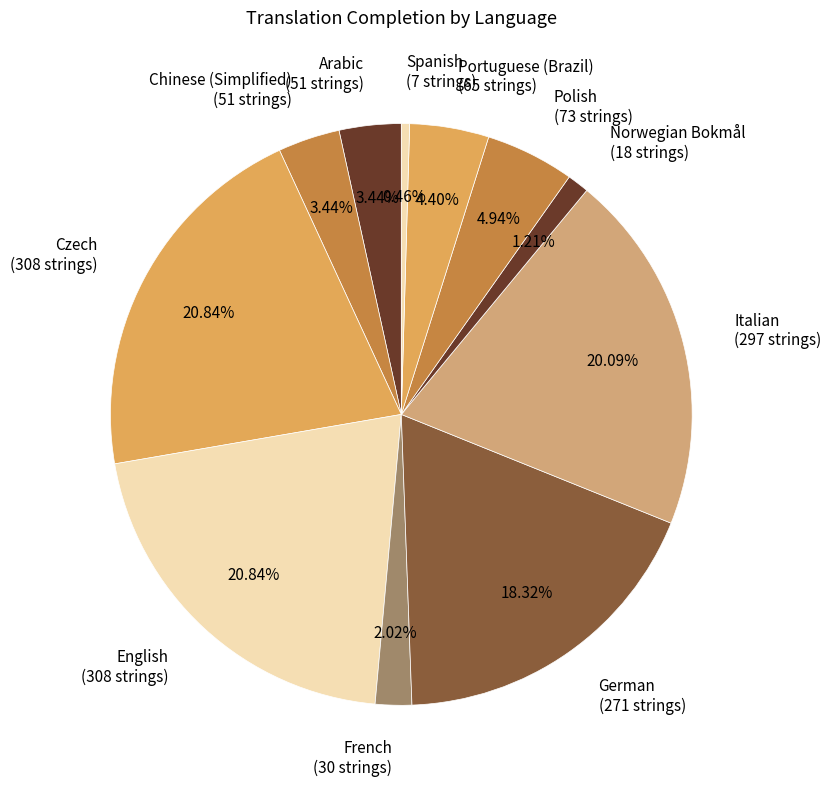

Do Spanish (7 strings) and Italian (297 strings) together represent more than half of the pie?

No